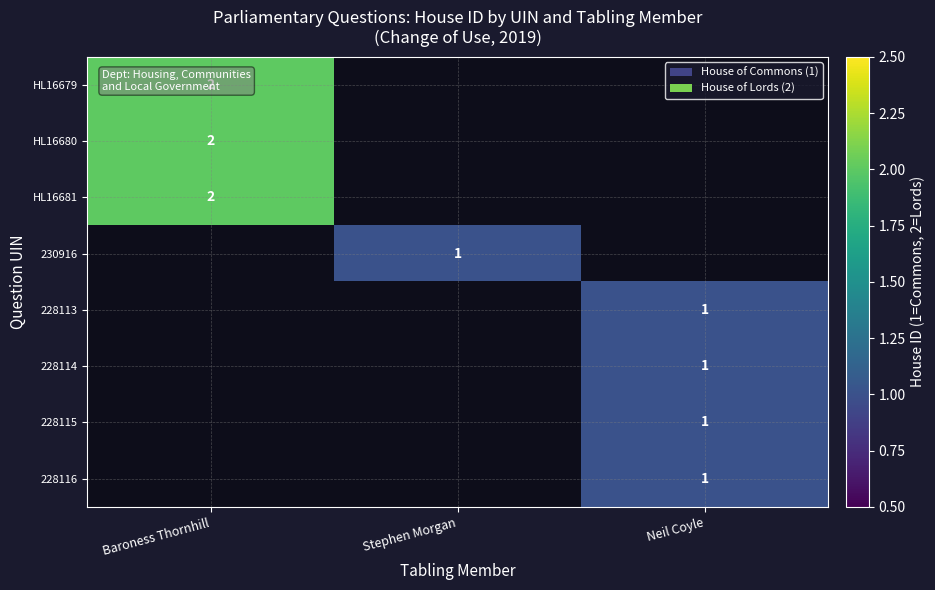

The HL16679 series shows 2 at Baroness Thornhill. True or false?

True